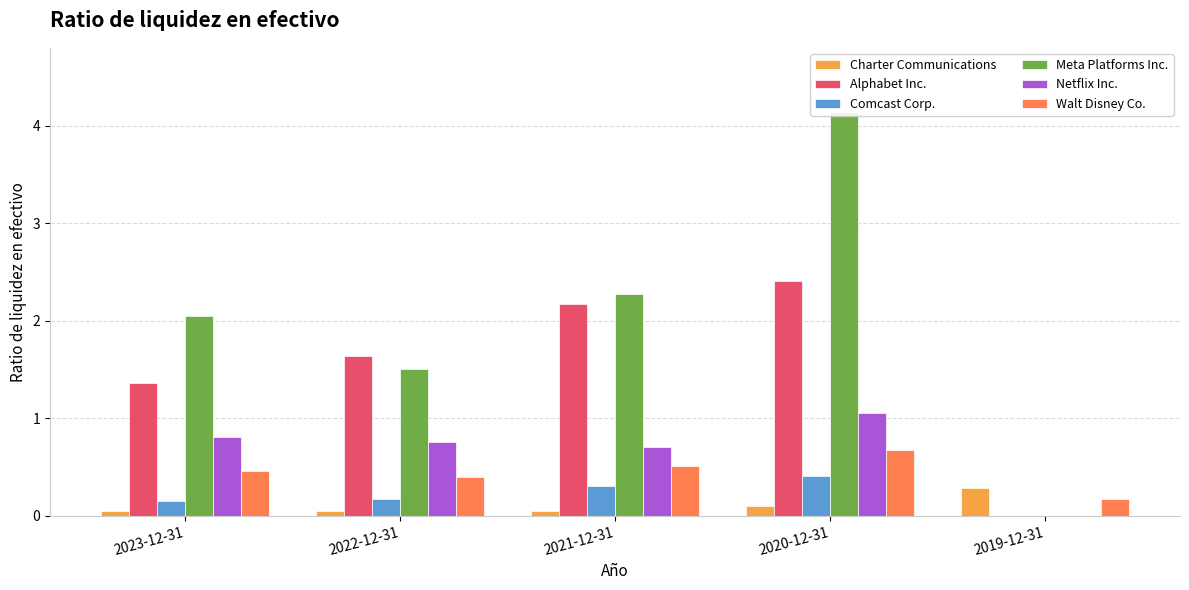

Reading left to right, what are all the values shown in this chart?

Charter Communications: 2023-12-31=0.1	2022-12-31=0.1	2021-12-31=0.1	2020-12-31=0.1	2019-12-31=0.3
Alphabet Inc.: 2023-12-31=1.4	2022-12-31=1.6	2021-12-31=2.2	2020-12-31=2.4	2019-12-31=0.0
Comcast Corp.: 2023-12-31=0.1	2022-12-31=0.2	2021-12-31=0.3	2020-12-31=0.4	2019-12-31=0.0
Meta Platforms Inc.: 2023-12-31=2.0	2022-12-31=1.5	2021-12-31=2.3	2020-12-31=4.1	2019-12-31=0.0
Netflix Inc.: 2023-12-31=0.8	2022-12-31=0.8	2021-12-31=0.7	2020-12-31=1.1	2019-12-31=0.0
Walt Disney Co.: 2023-12-31=0.5	2022-12-31=0.4	2021-12-31=0.5	2020-12-31=0.7	2019-12-31=0.2